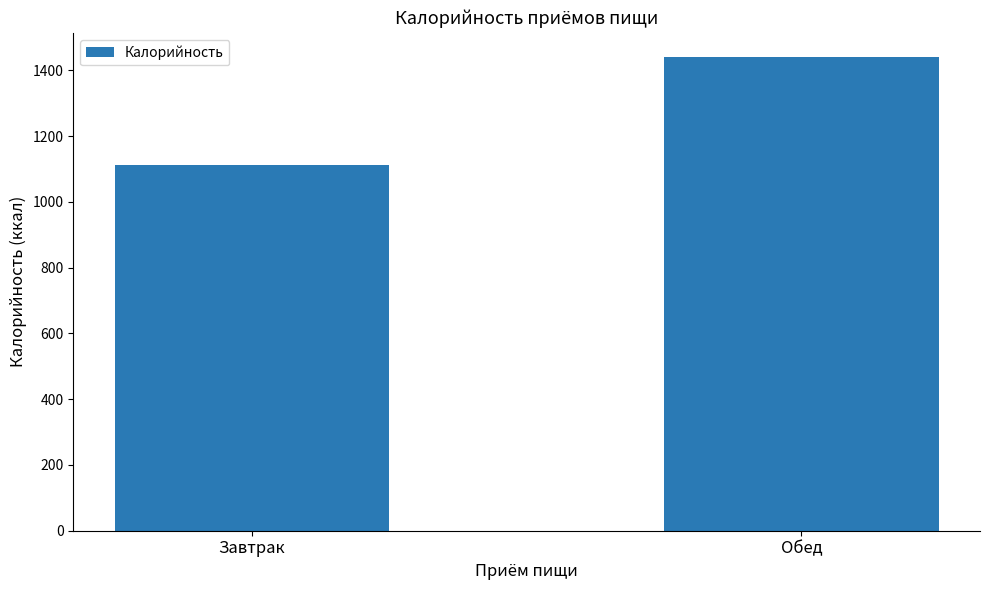

At which category does the chart reach its minimum across all series?

Завтрак